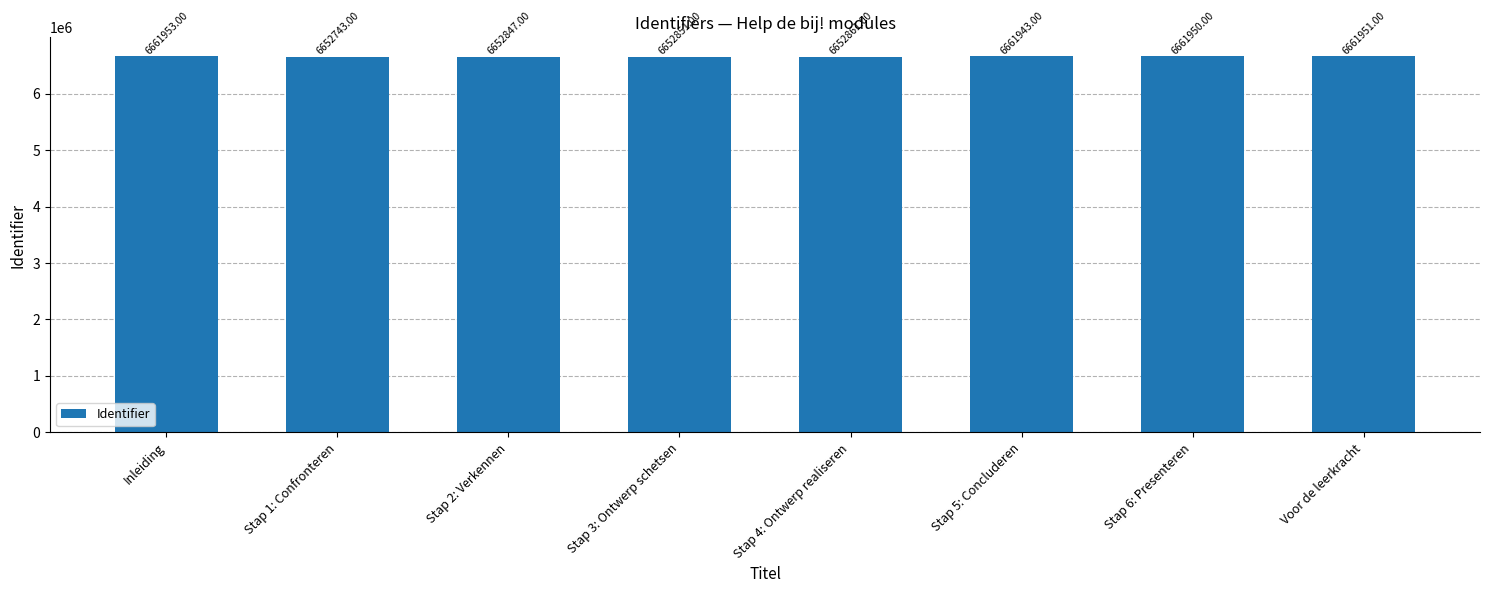

What position from the left is Stap 5: Concluderen?

6